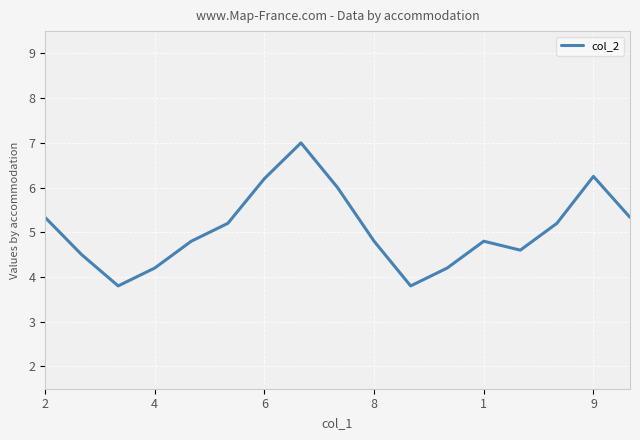

What is the greatest value displayed?

7.0